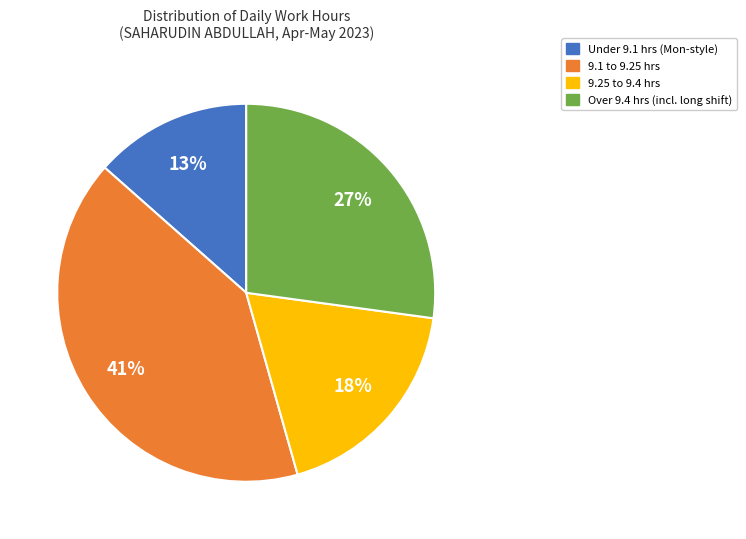

Count the number of slices in the pie.

4